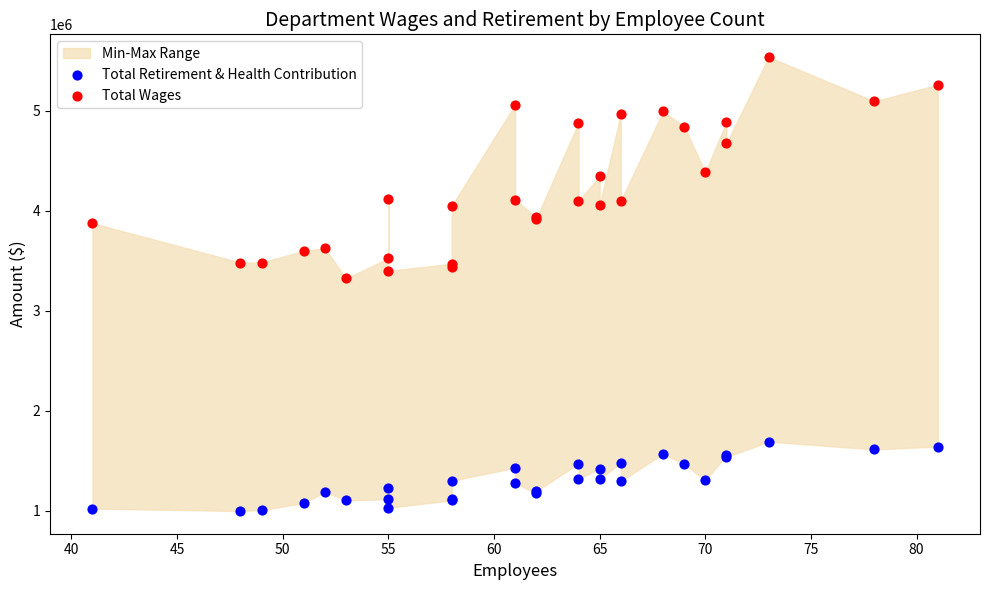

Which series reaches the maximum Y coordinate?

Total Wages